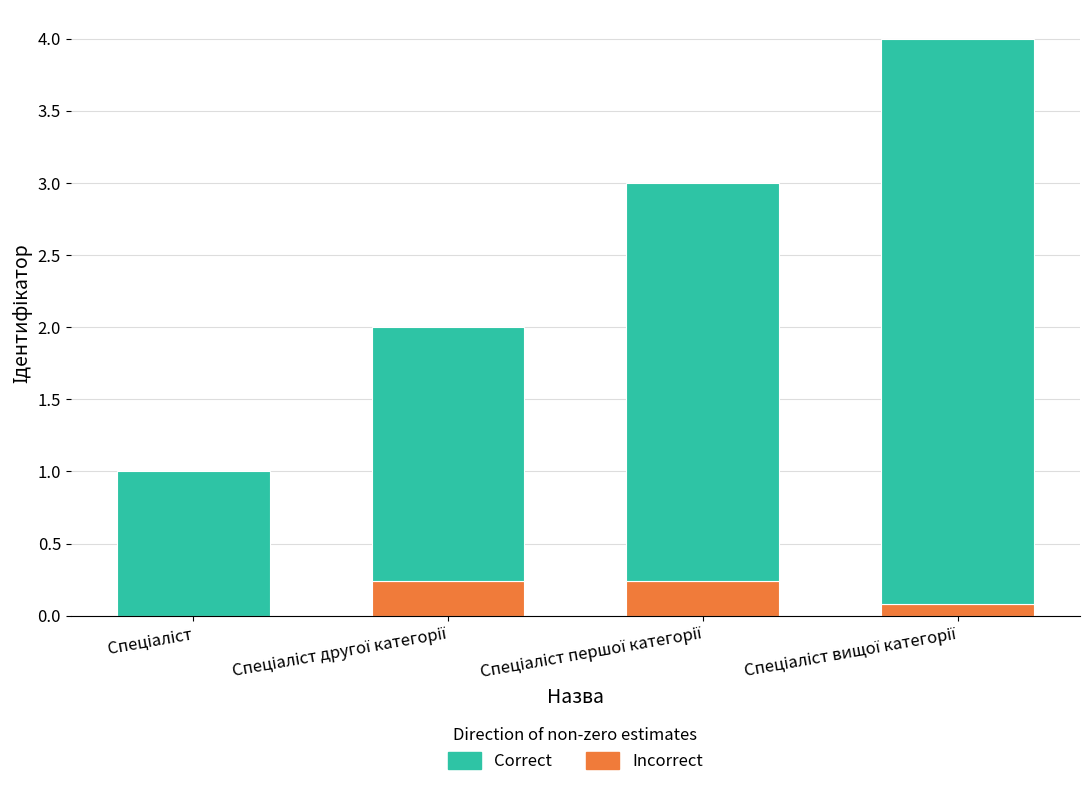

Are the bars grouped side by side (vs. stacked)?

No